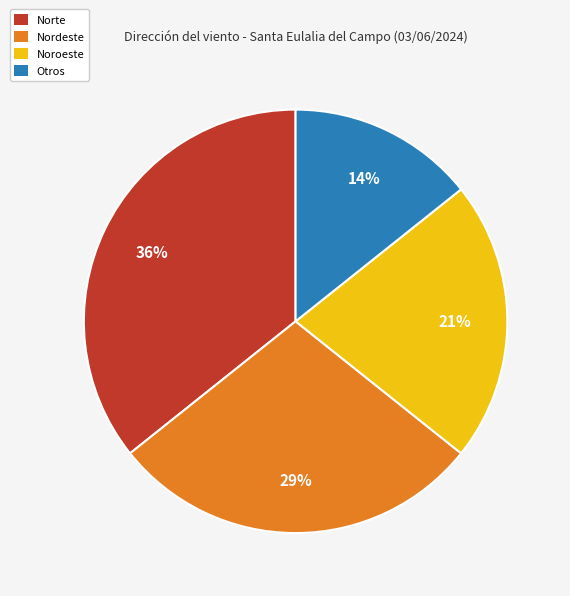

Do Noroeste and Otros together represent more than half of the pie?

No